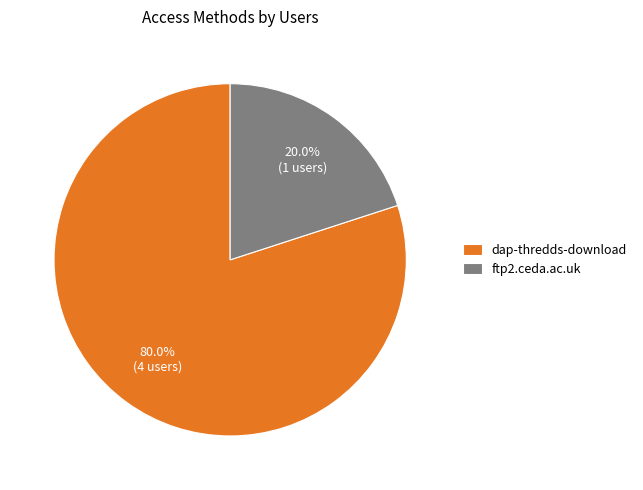

What is the largest slice in the pie chart?

dap-thredds-download